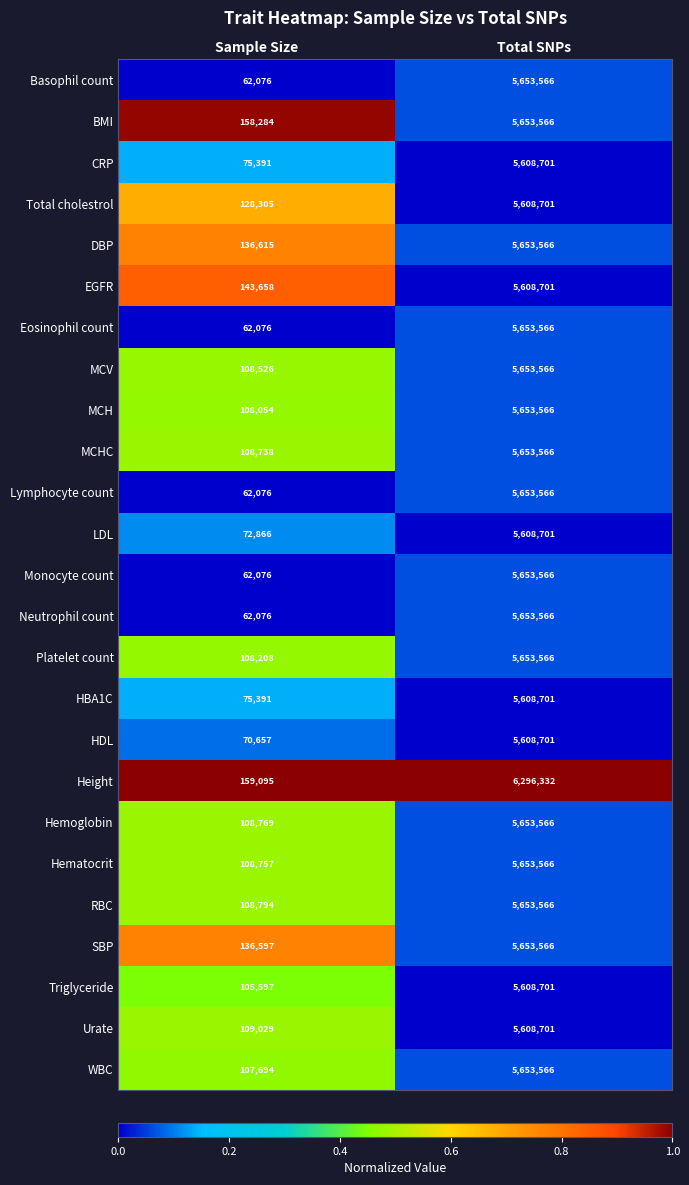

Where is LDL nearest to the value 2840783?

Sample Size